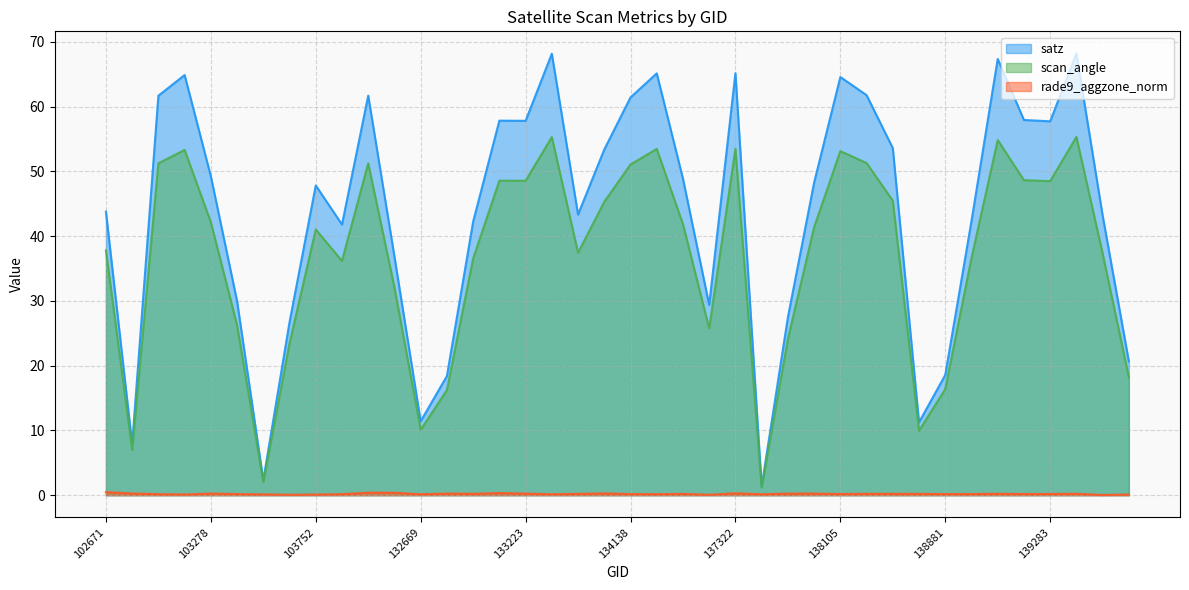

What is the maximum value shown in the chart?

68.2